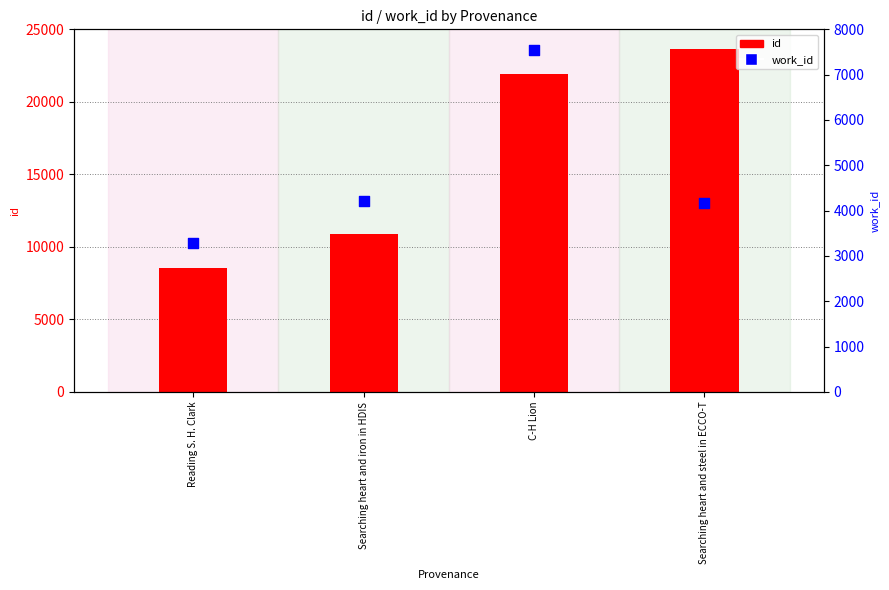

What are all the series names shown in the legend?

id, work_id